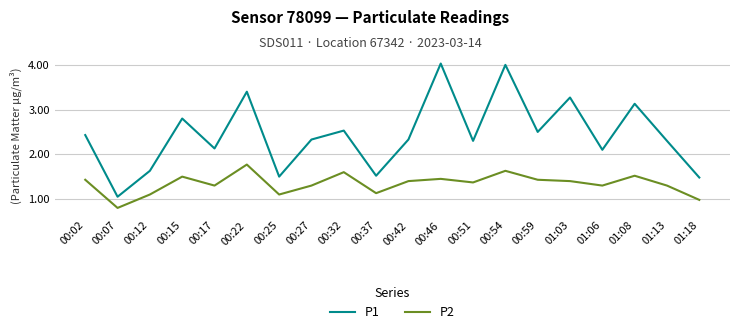

At which category is the sum across all series the highest?

00:54